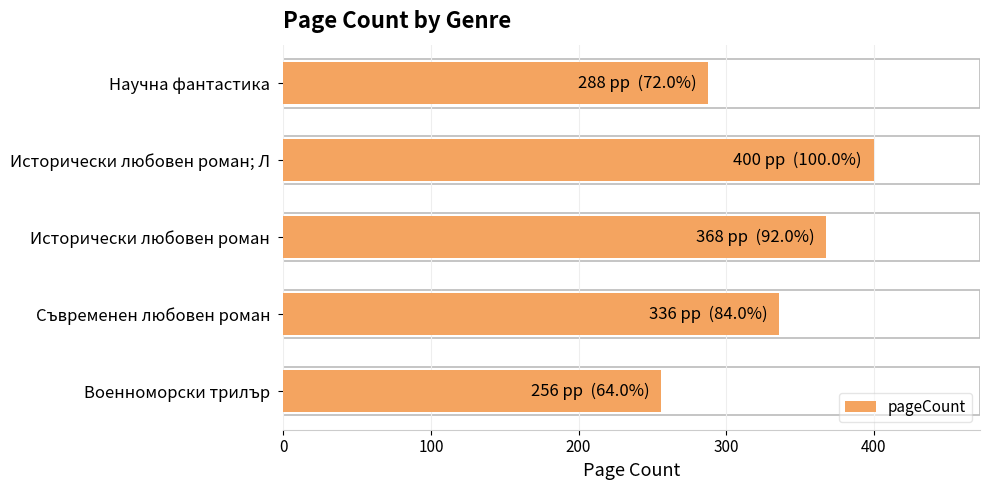

Where is the data nearest to the value 328?

Съвременен любовен роман